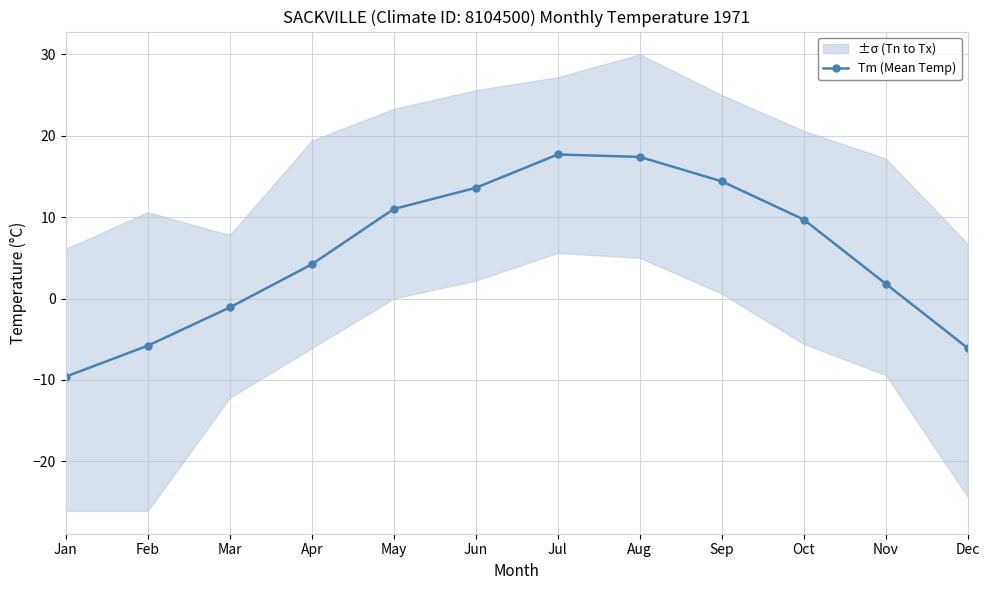

List the labels in order of value, smallest first.

Jan, Dec, Feb, Mar, Nov, Apr, Oct, May, Jun, Sep, Aug, Jul